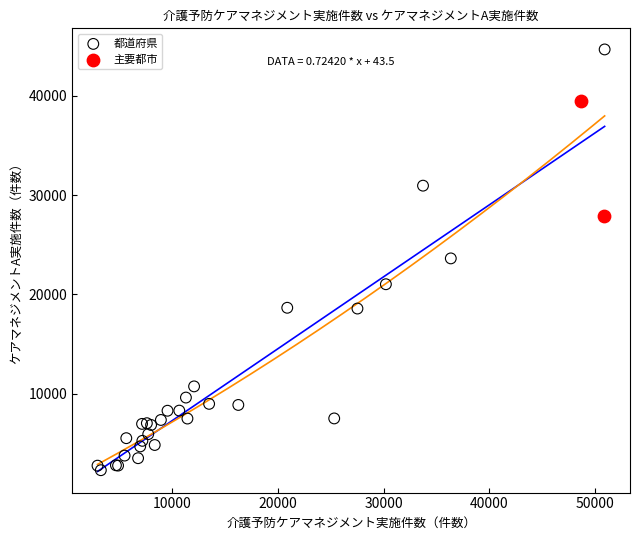

Which series contains the lowest Y value?

都道府県